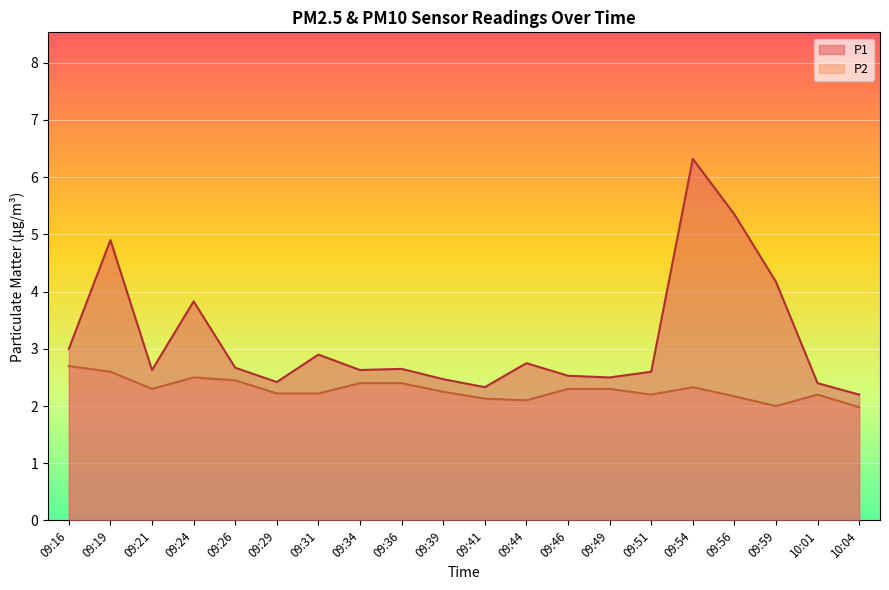

Reading right to left, extract all data points from this chart.

P1: 2.2	2.4	4.2	5.3	6.3	2.6	2.5	2.5	2.8	2.3	2.5	2.6	2.6	2.9	2.4	2.7	3.8	2.6	4.9	3.0
P2: 2.0	2.2	2.0	2.2	2.3	2.2	2.3	2.3	2.1	2.1	2.2	2.4	2.4	2.2	2.2	2.5	2.5	2.3	2.6	2.7